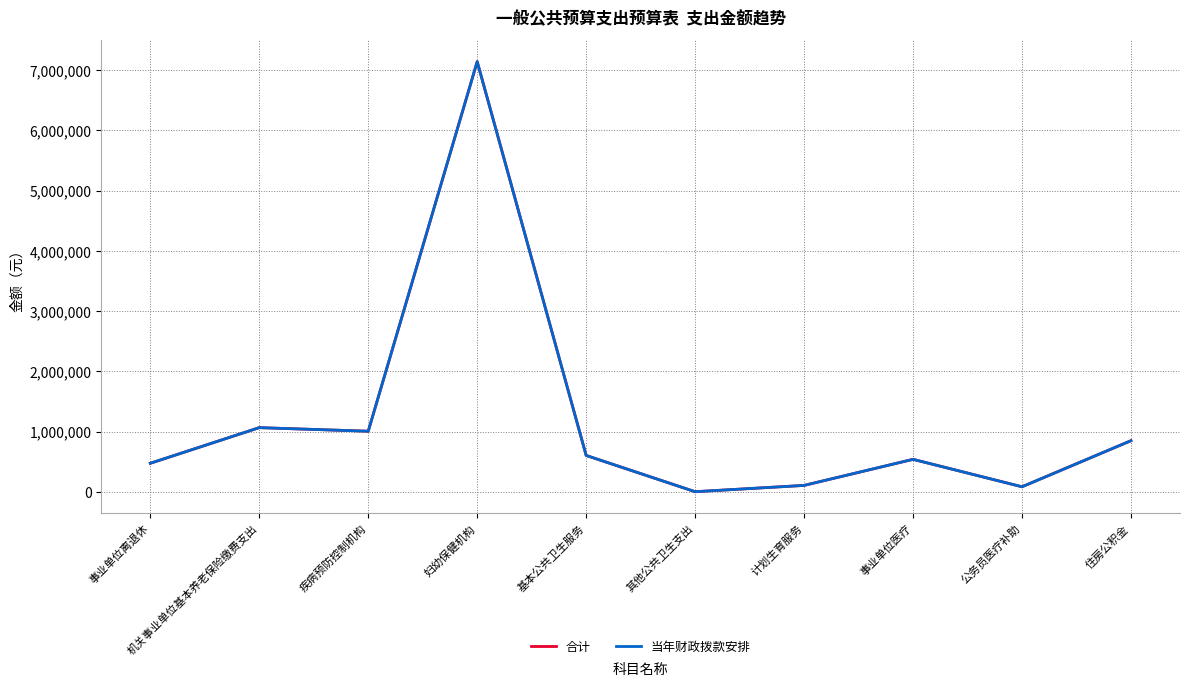

The value of 当年财政拨款安排 at 事业单位离退休 is 762224.9. True or false?

False